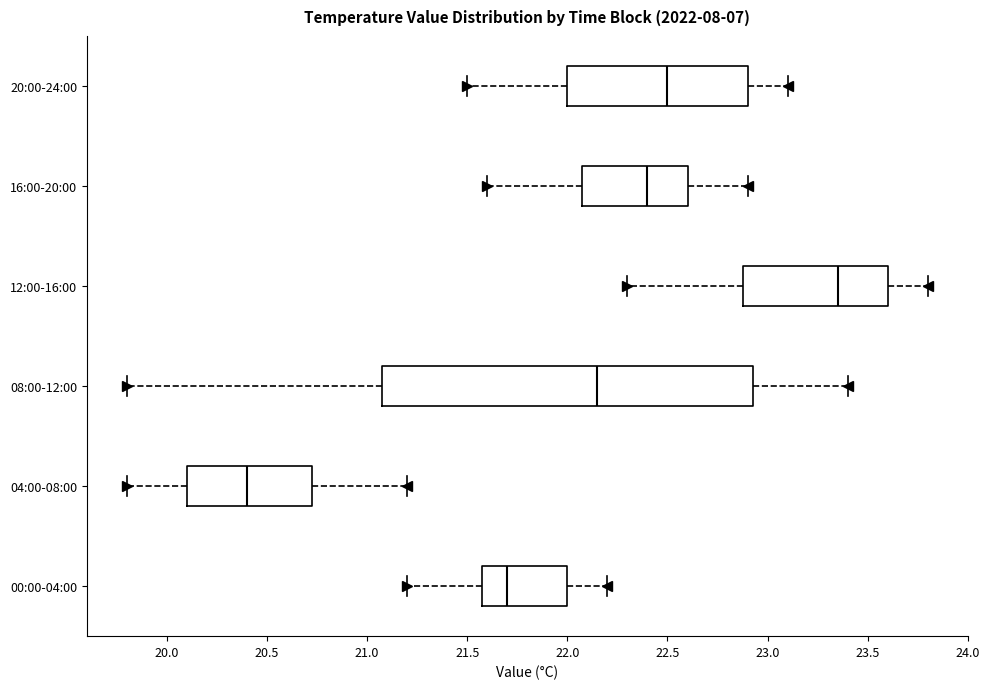

Reading bottom to top, transcribe this box plot: for each box, give where its median line is, the range the box spans, and where its two whiskers end, as read against the x-axis. The values are not printed on the chart, so give them approximately, as read against the axis.

00:00-04:00: median 21.70, box 21.60 to 22.00, whiskers 21.20 to 22.20
04:00-08:00: median 20.40, box 20.10 to 20.75, whiskers 19.80 to 21.20
08:00-12:00: median 22.15, box 21.10 to 22.95, whiskers 19.80 to 23.40
12:00-16:00: median 23.35, box 22.90 to 23.60, whiskers 22.30 to 23.80
16:00-20:00: median 22.40, box 22.10 to 22.60, whiskers 21.60 to 22.90
20:00-24:00: median 22.50, box 22.00 to 22.90, whiskers 21.50 to 23.10